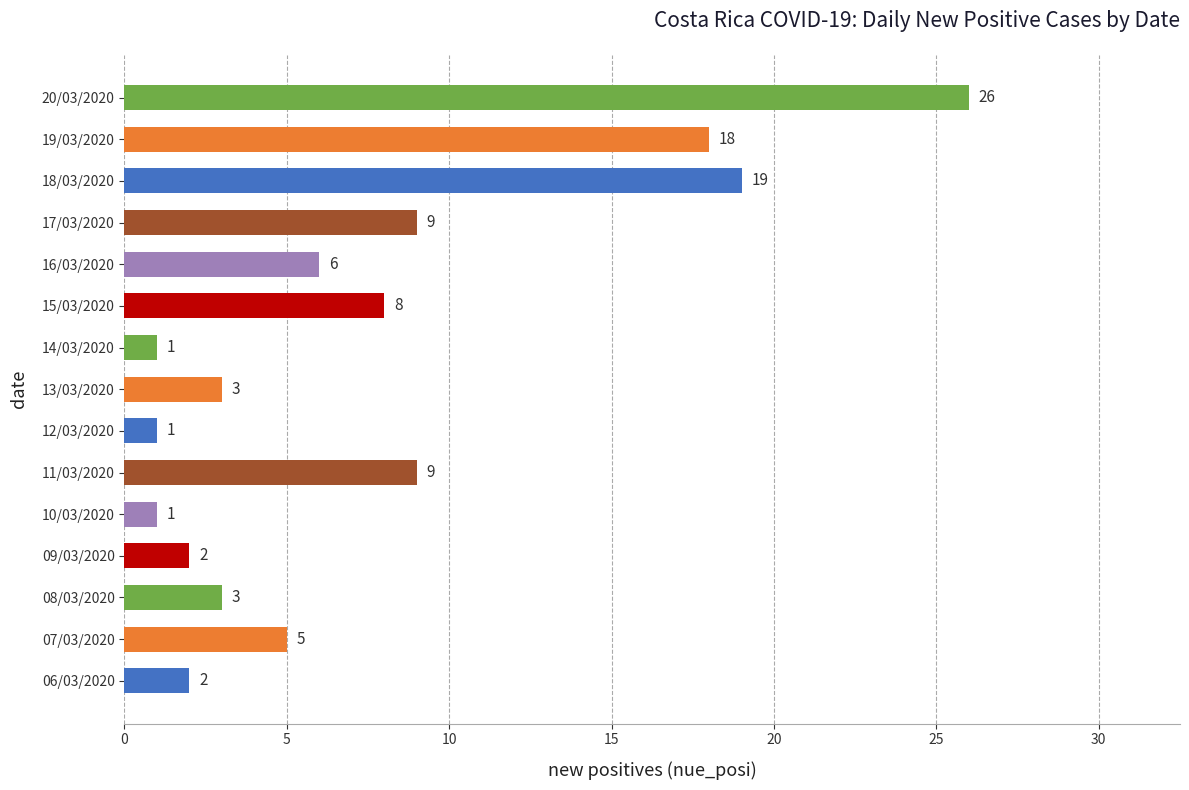

Which category has the highest value across all series?

20/03/2020